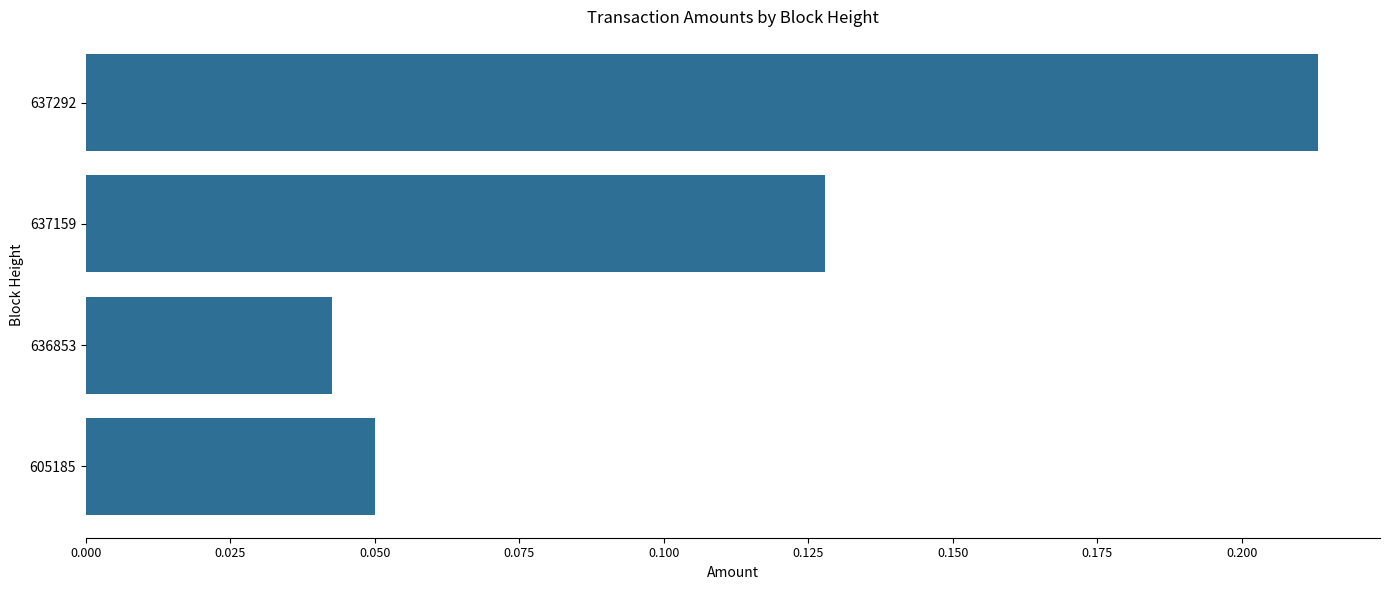

How many bars are there in total?

4